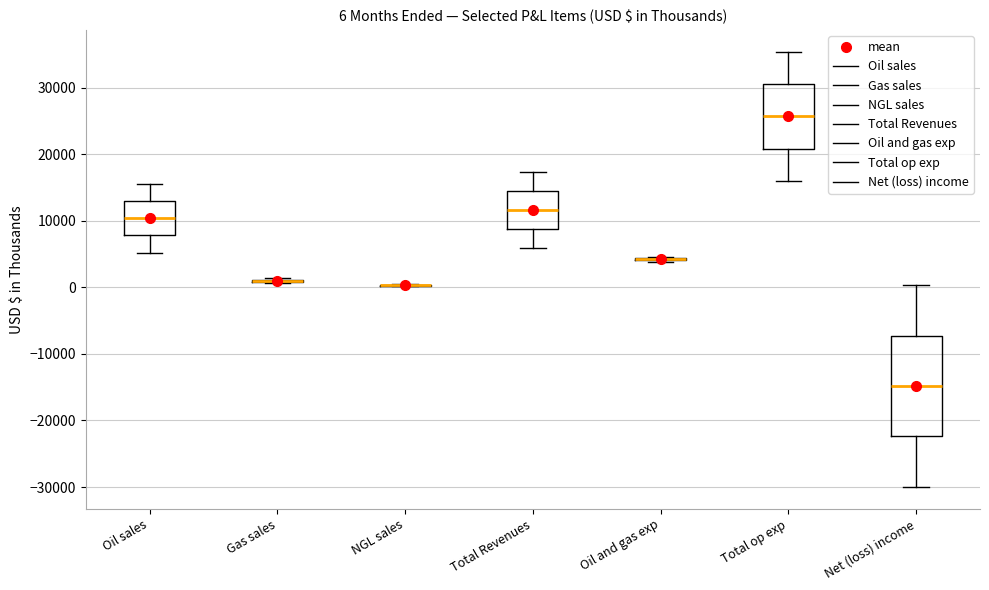

Which box is the tallest, from its lower edge to its upper edge?

Net (loss) income